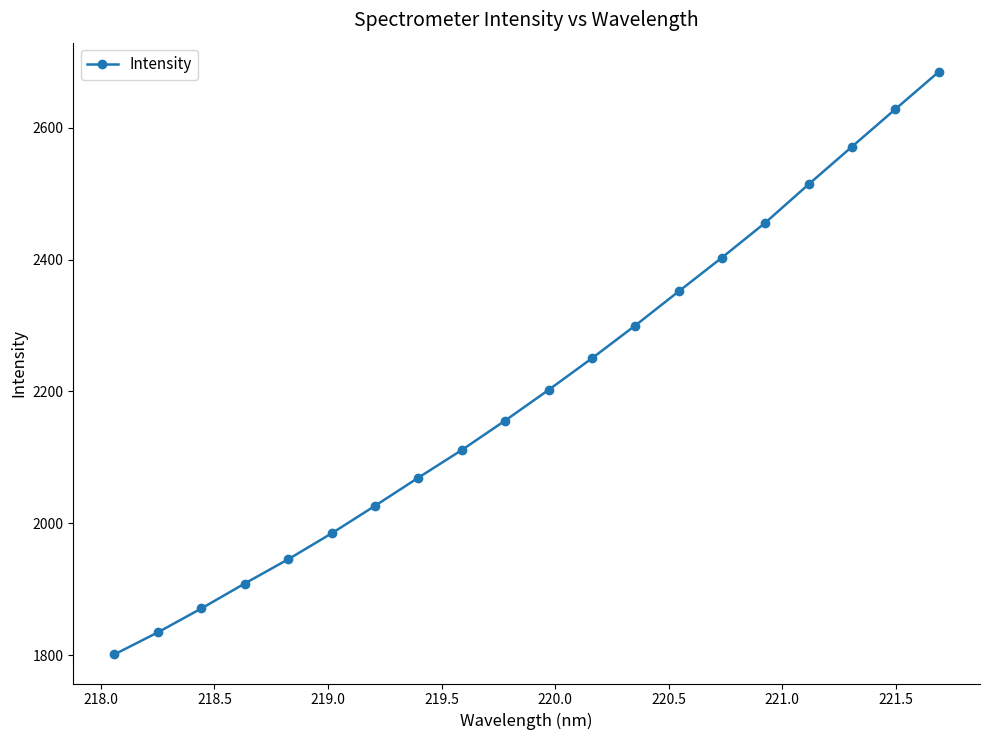

How many data points are above 2202?

10